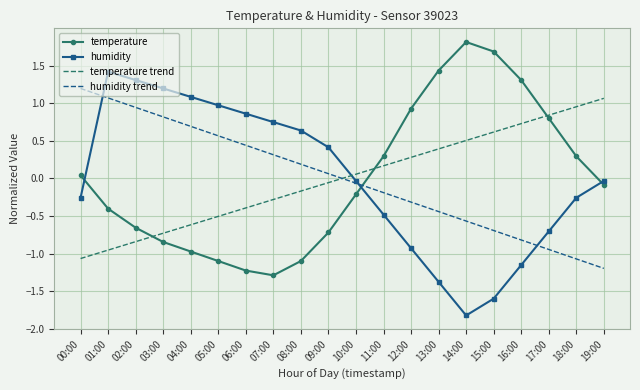

Between which two adjacent categories do temperature trend and temperature first intersect?

02:00 and 03:00